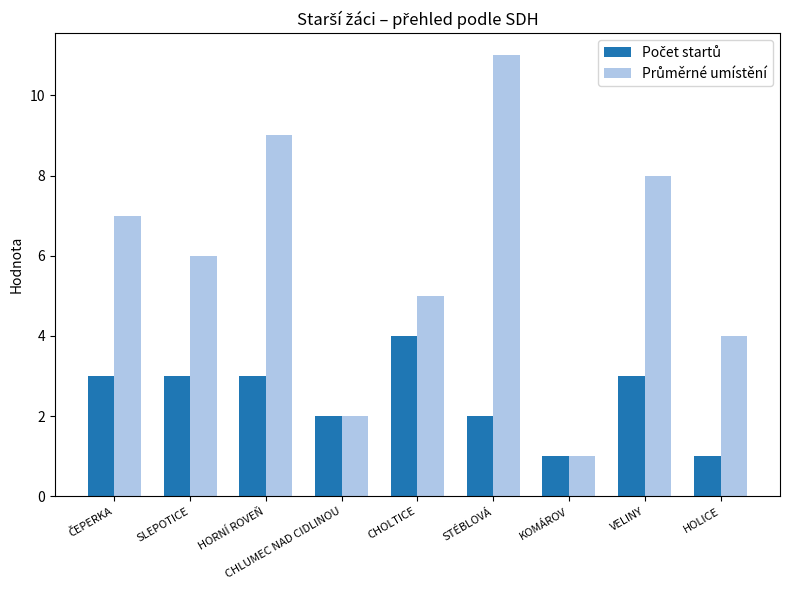

How many groups of bars are there?

9